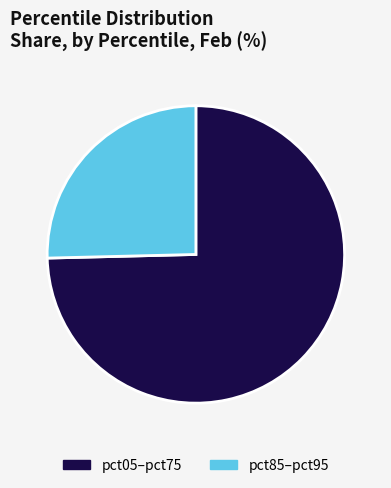

Combined, do pct05–pct75 and pct85–pct95 account for over 50%?

Yes